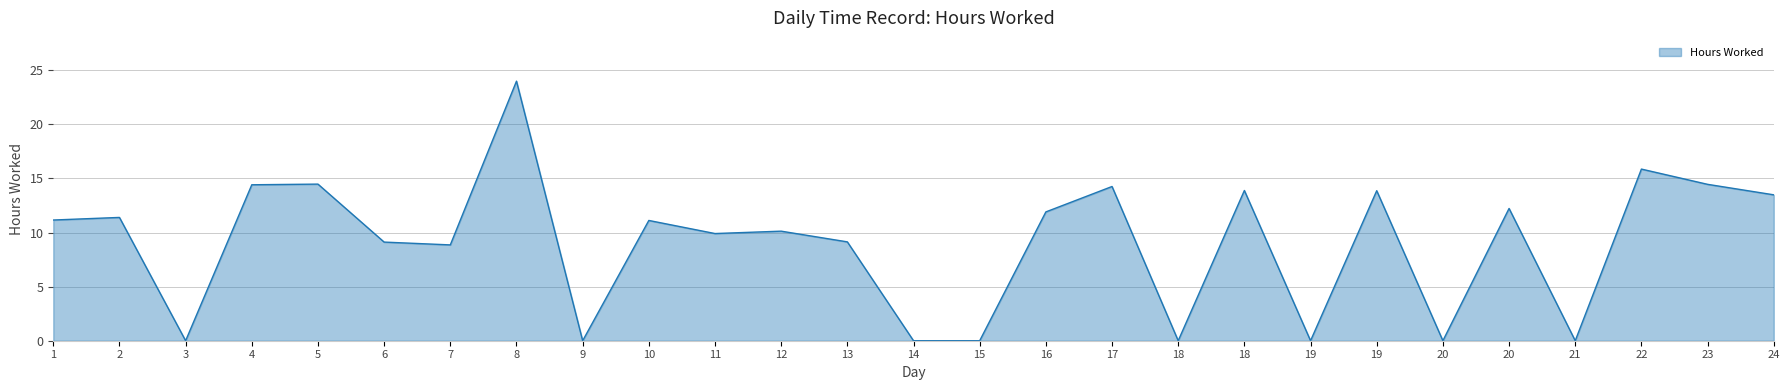

Which has a higher value, 20 or 1?

20